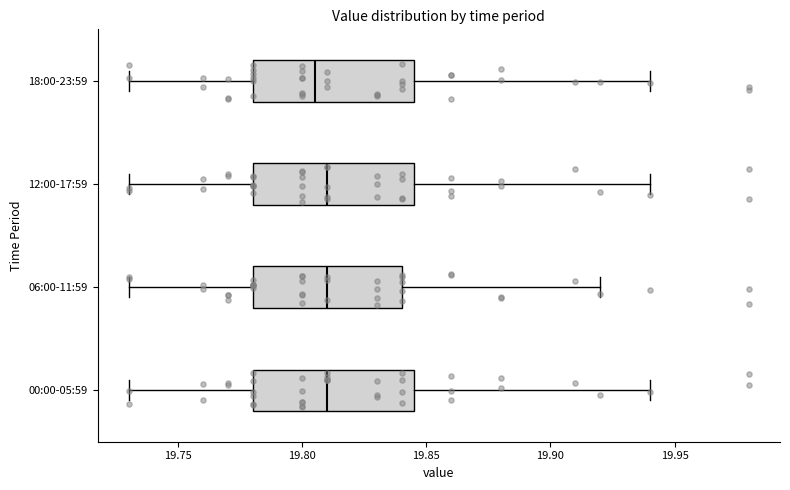

Reading bottom to top, read every box against the x-axis: the position of its median line, the range the box covers, and the ends of its whiskers. The values are not printed on the chart, so give them approximately, as read against the axis.

00:00-05:59: median 19.810, box 19.780 to 19.845, whiskers 19.730 to 19.940
06:00-11:59: median 19.810, box 19.780 to 19.840, whiskers 19.730 to 19.920
12:00-17:59: median 19.810, box 19.780 to 19.845, whiskers 19.730 to 19.940
18:00-23:59: median 19.805, box 19.780 to 19.845, whiskers 19.730 to 19.940